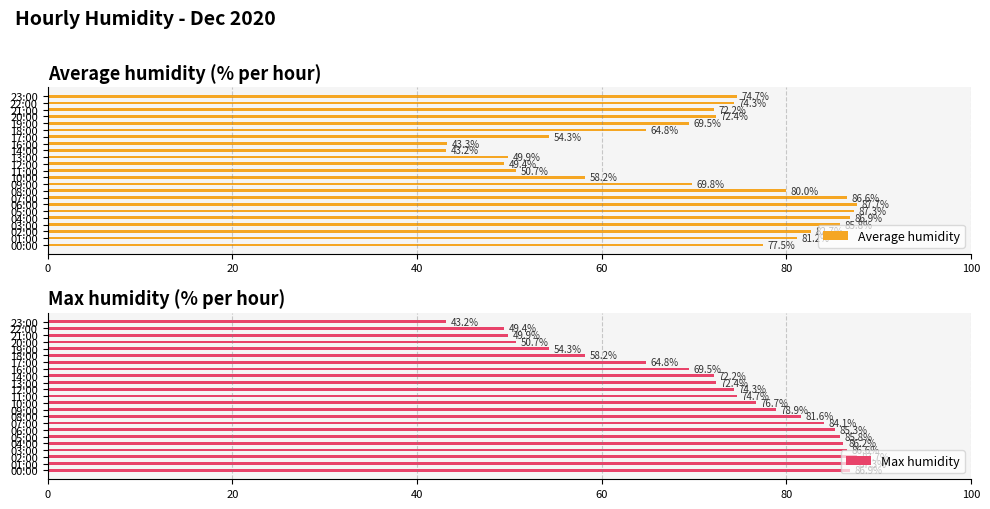

What is the difference between the maximum and minimum values in the Average humidity series?

44.5